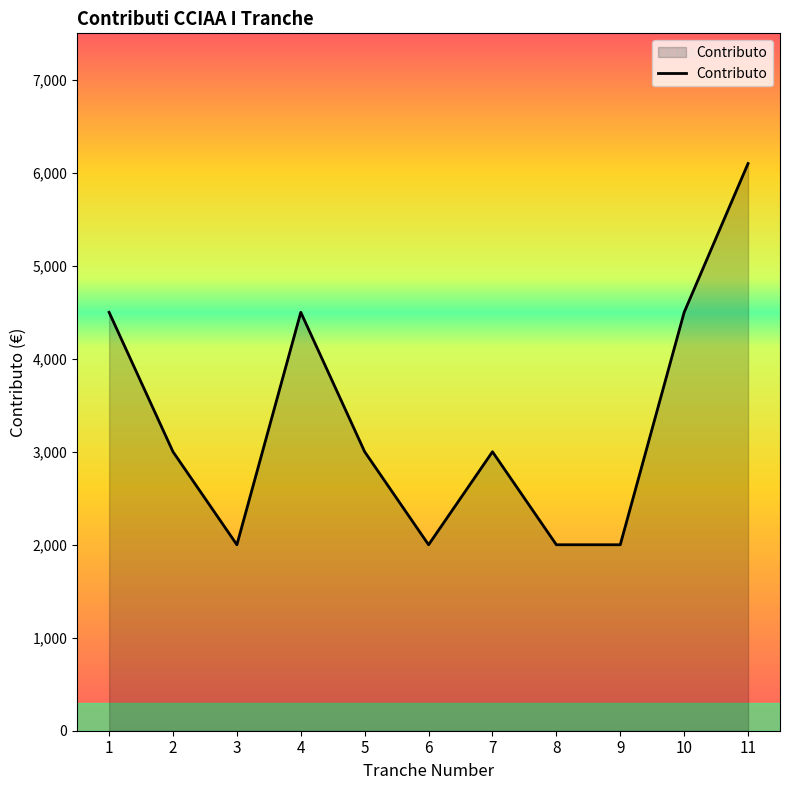

Reading right to left, list all the values displayed in this chart.

6100	4500	2000	2000	3000	2000	3000	4500	2000	3000	4500